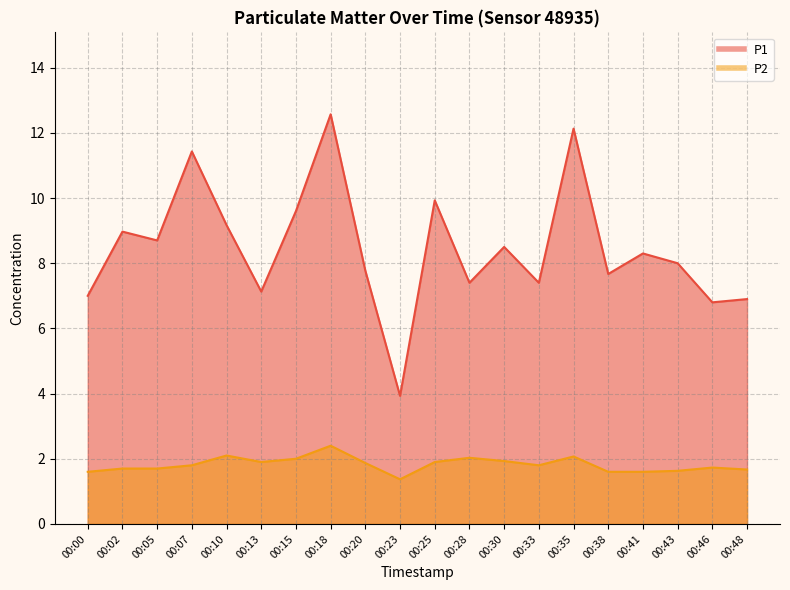

What is the greatest value displayed?

12.6